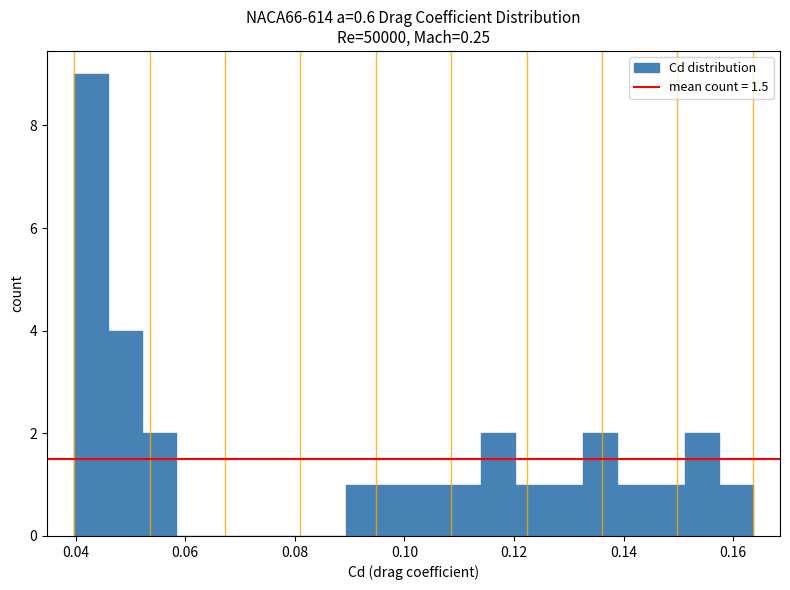

Read against the x-axis, roughly where is the centre of the tallest bar?

0.042